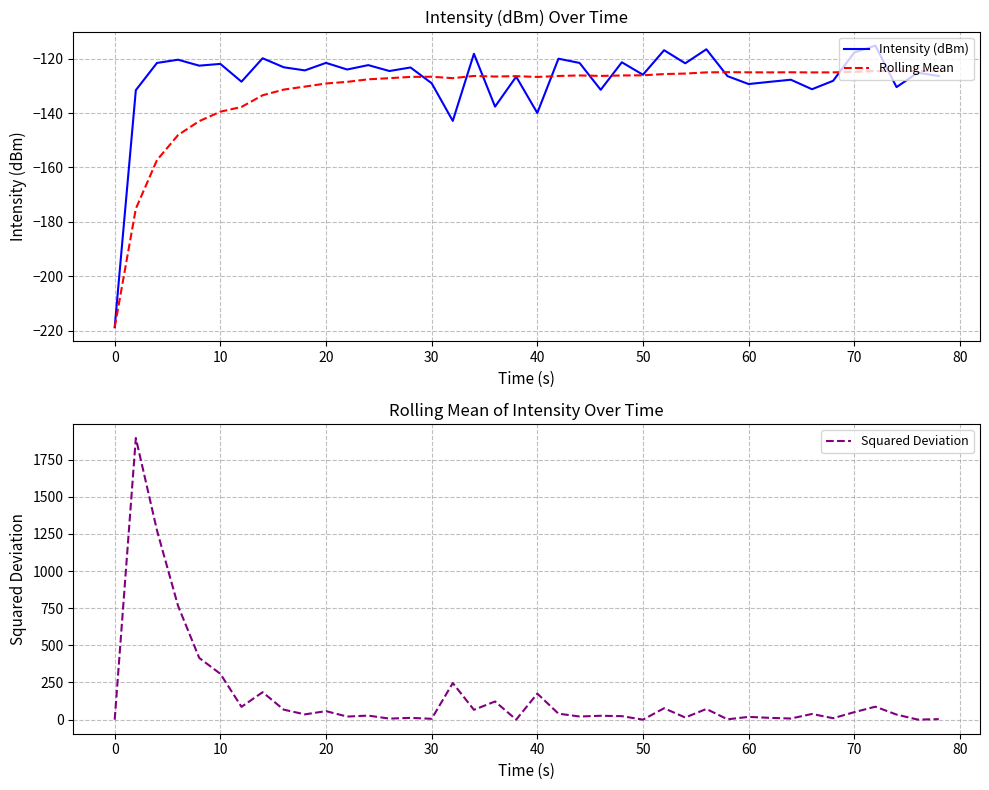

What is the difference between the maximum and minimum values in the Intensity (dBm) series?

103.4